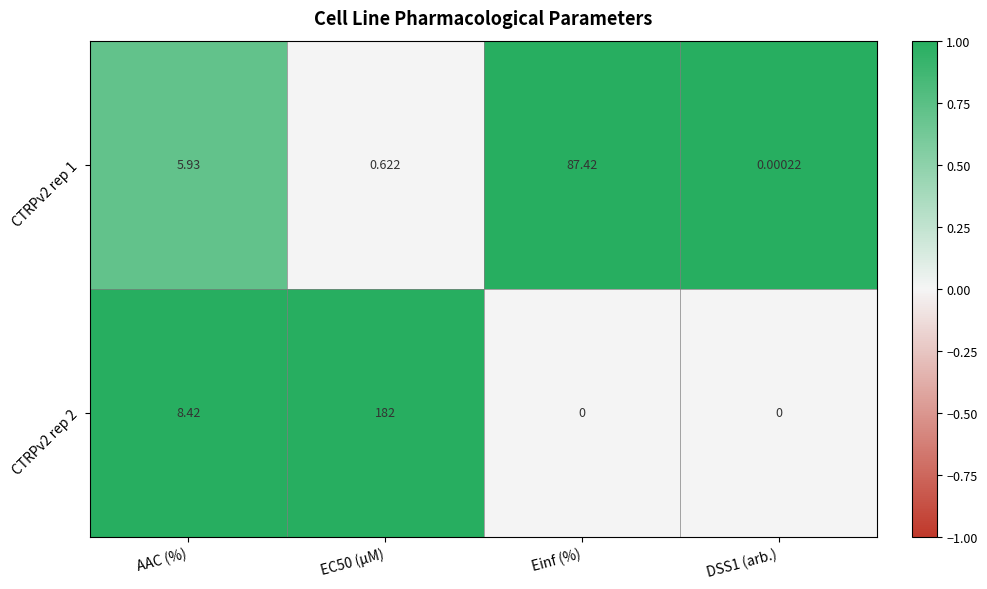

Rank the series by their maximum value, from lowest to highest.

CTRPv2 rep 1, CTRPv2 rep 2